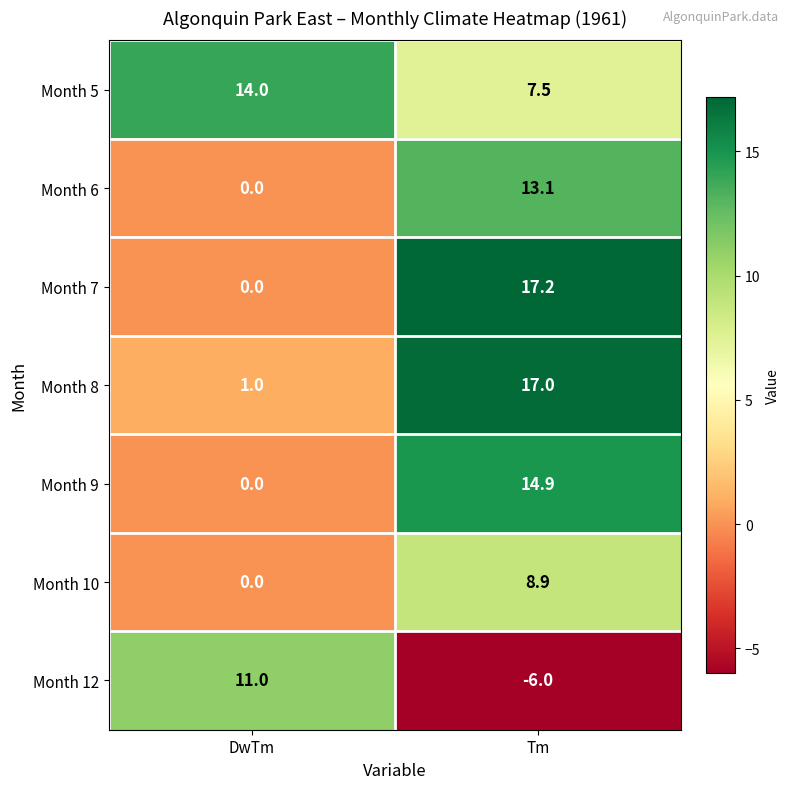

What is the difference between the highest and lowest values at Tm?

23.2